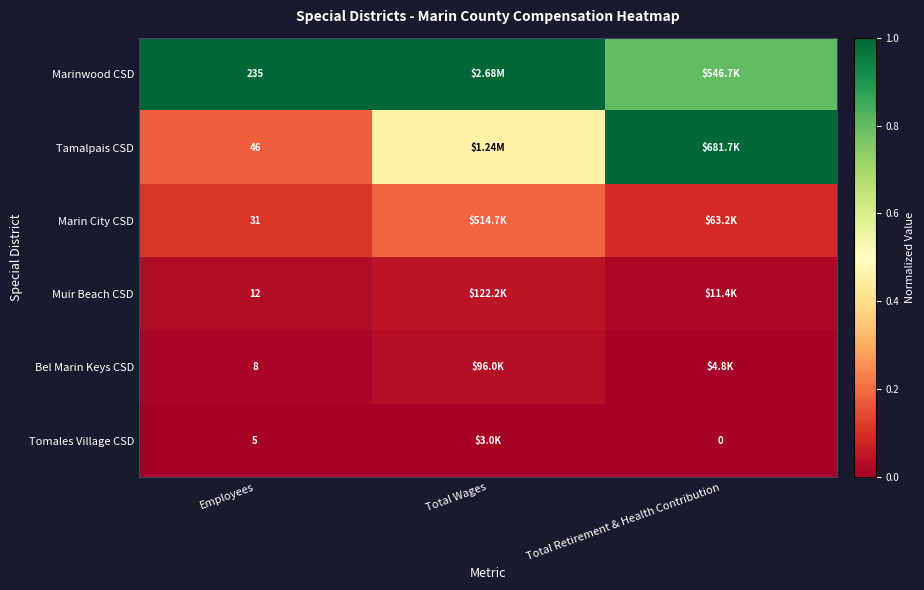

At Employees, list the series in order from largest to smallest.

Marinwood CSD, Tamalpais CSD, Marin City CSD, Muir Beach CSD, Bel Marin Keys CSD, Tomales Village CSD